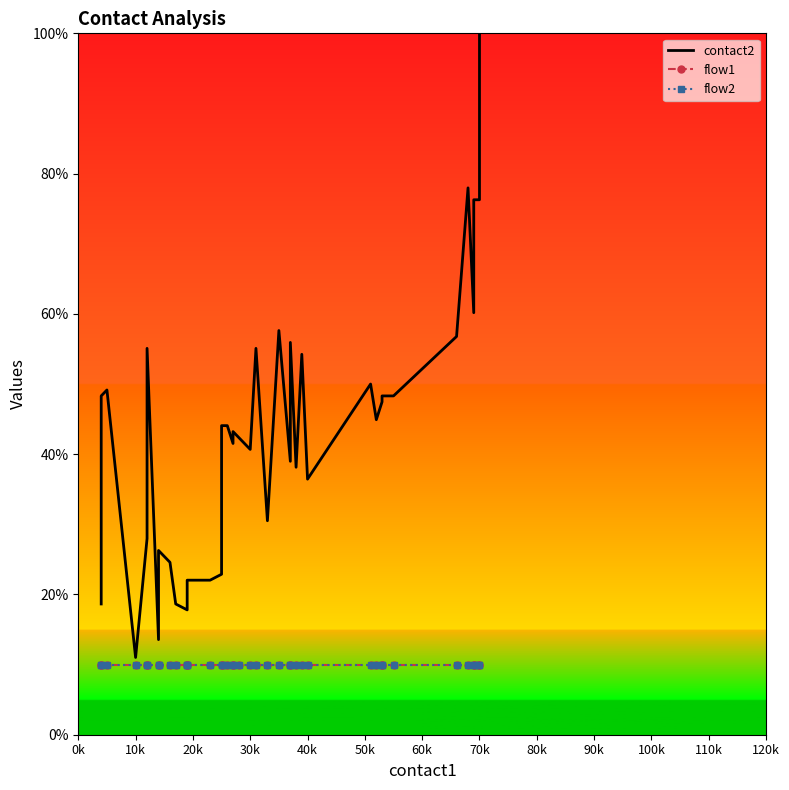

True or false: contact2 and flow1 cross at least once.

False